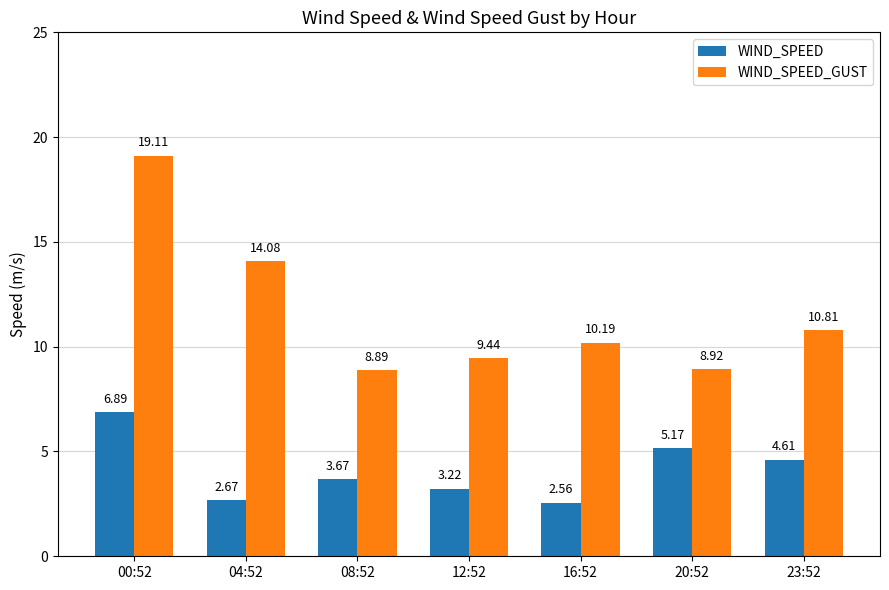

How many bars are there in each group?

2